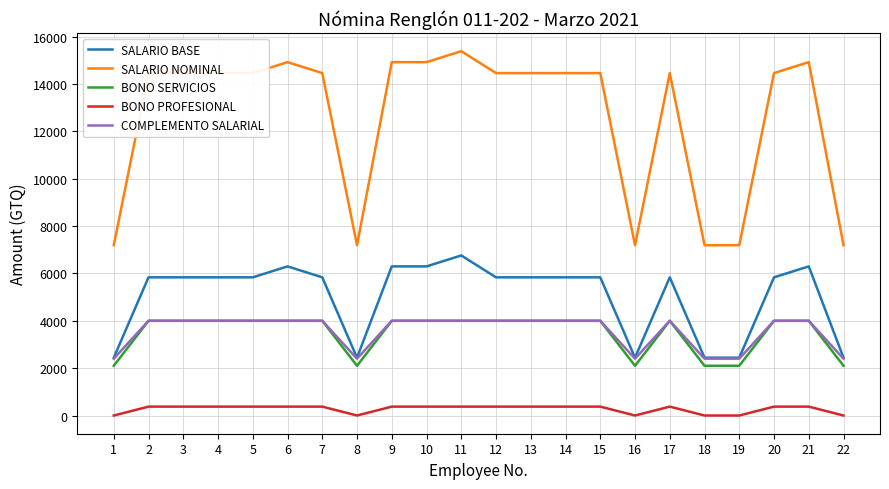

What is the average value of the SALARIO BASE series?

5035